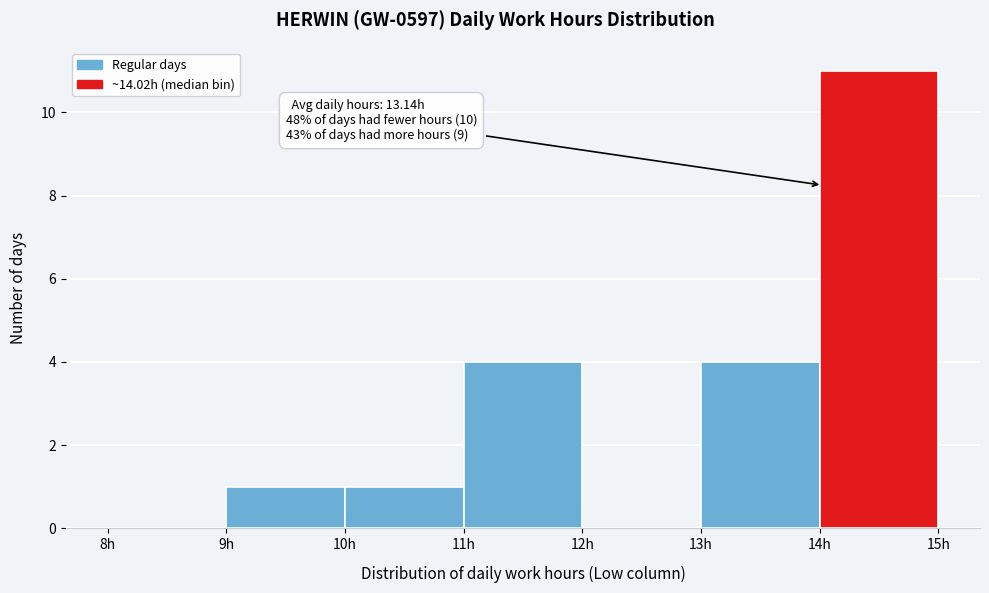

Over which range of the x-axis is the bar tallest?

14 to 15